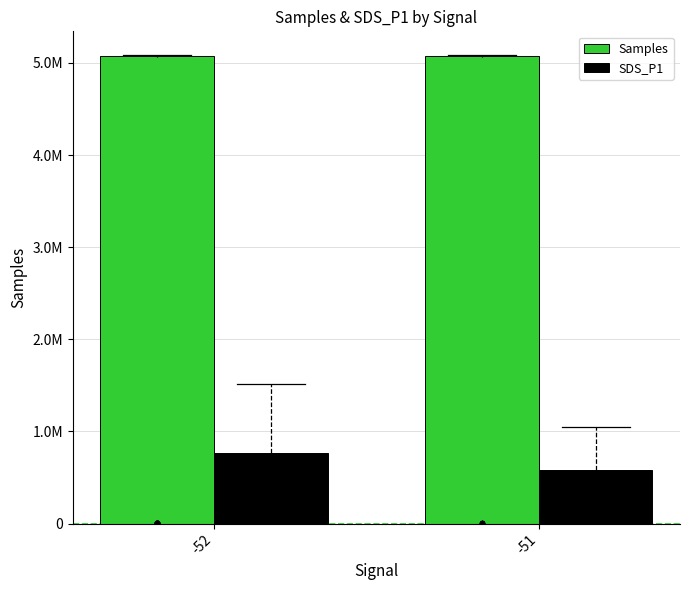

At which category is the sum across all series the highest?

-52